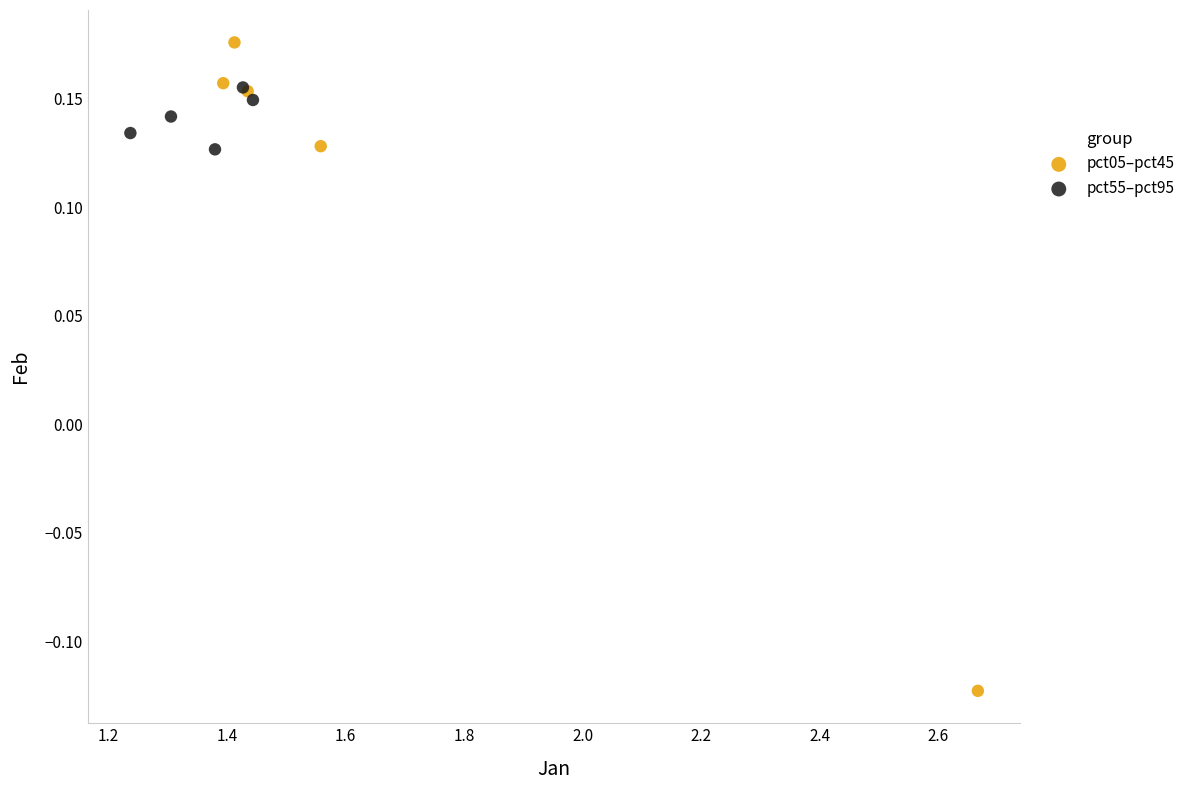

Which series reaches the minimum Y coordinate?

pct05–pct45